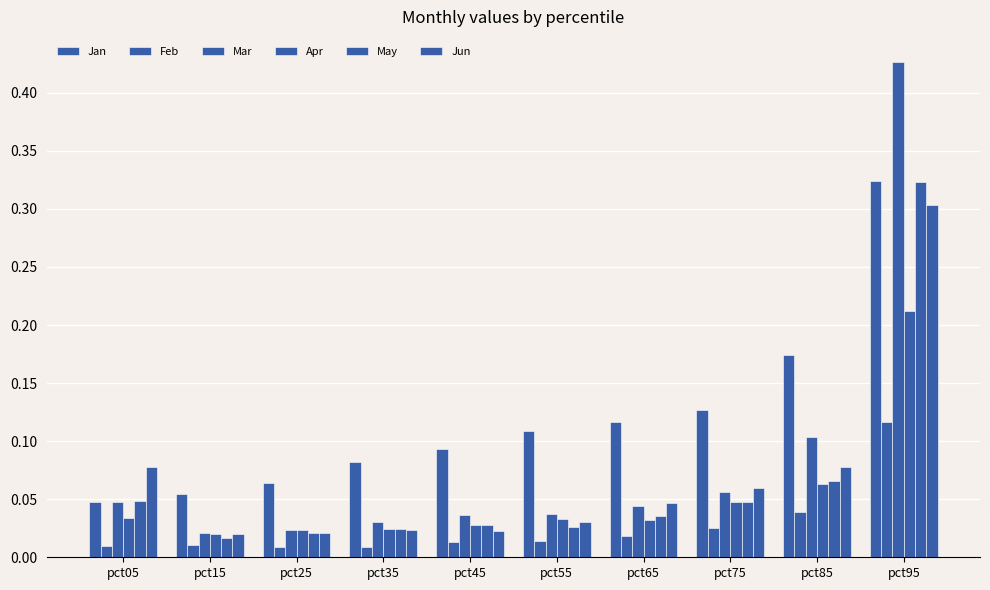

How many bars are there in each group?

6